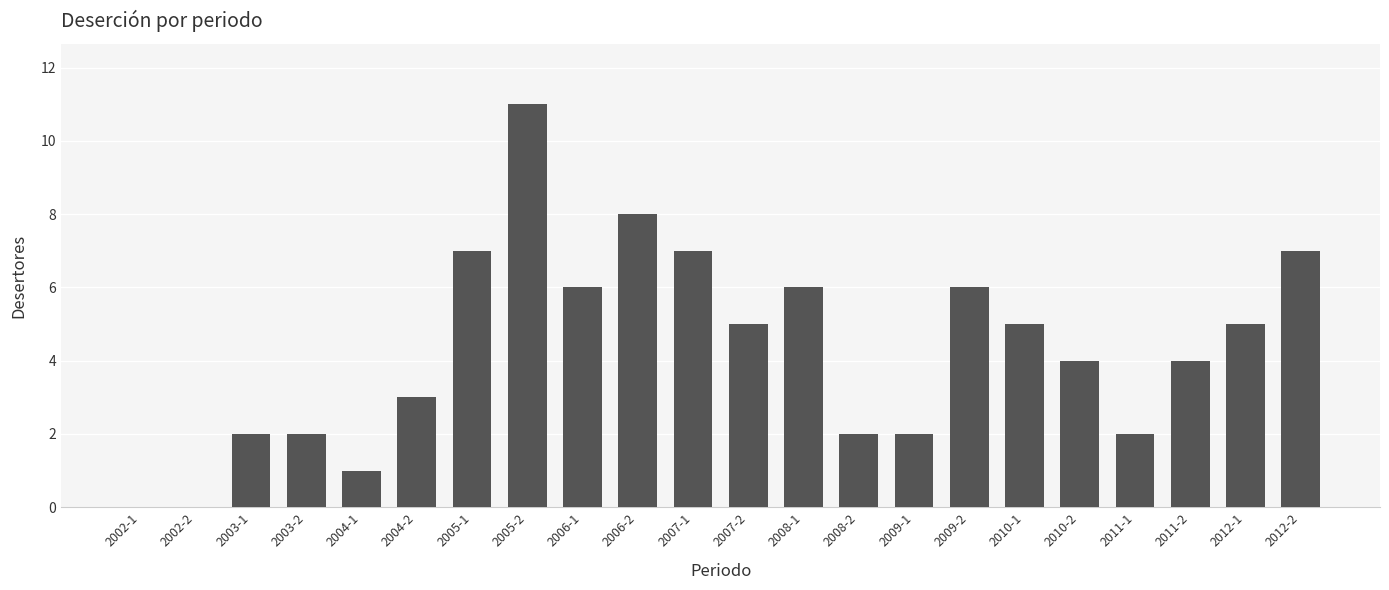

What is the greatest value displayed?

11